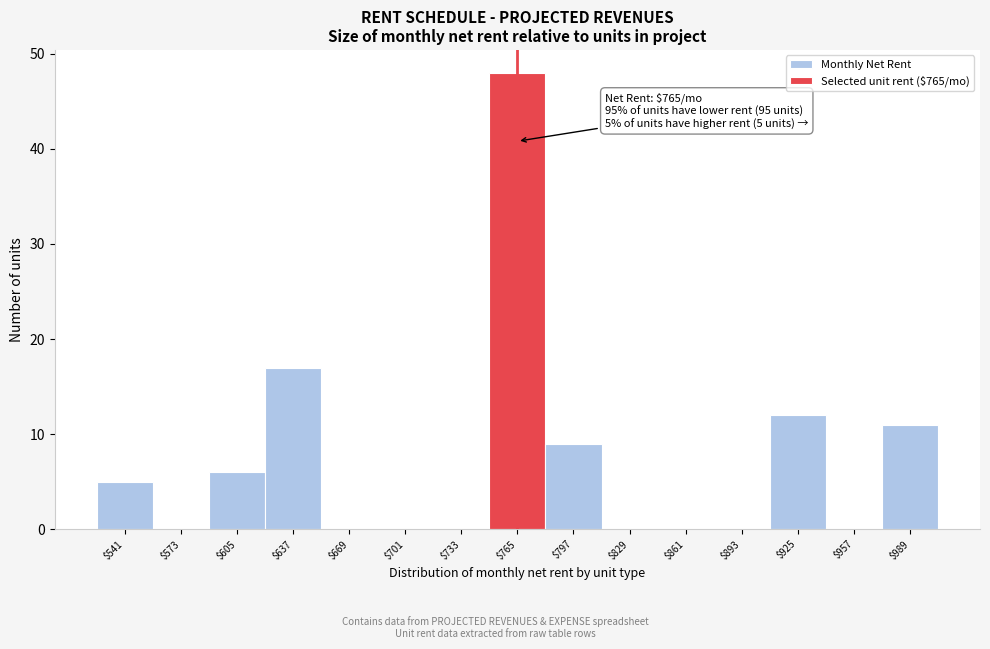

Which range on the x-axis has the tallest bar?

749 to 781